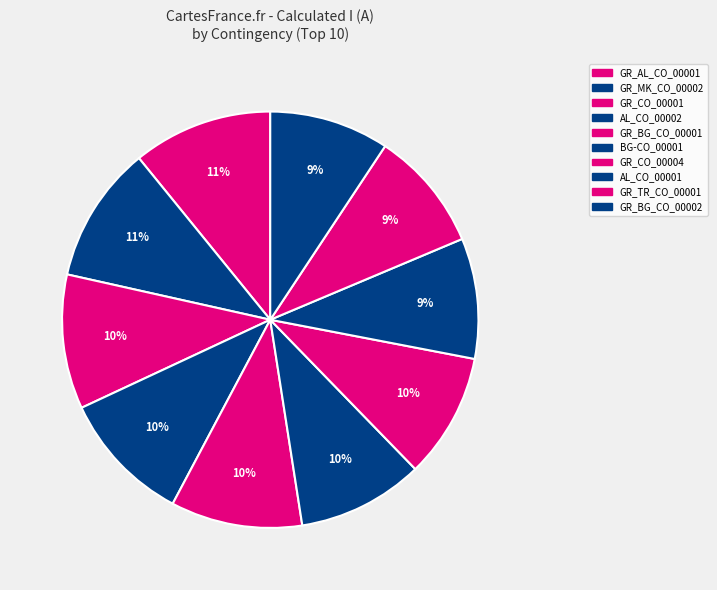

Rank the categories by value from highest to lowest.

GR_AL_CO_00001, GR_MK_CO_00002, GR_CO_00001, AL_CO_00002, GR_BG_CO_00001, BG-CO_00001, GR_CO_00004, AL_CO_00001, GR_TR_CO_00001, GR_BG_CO_00002